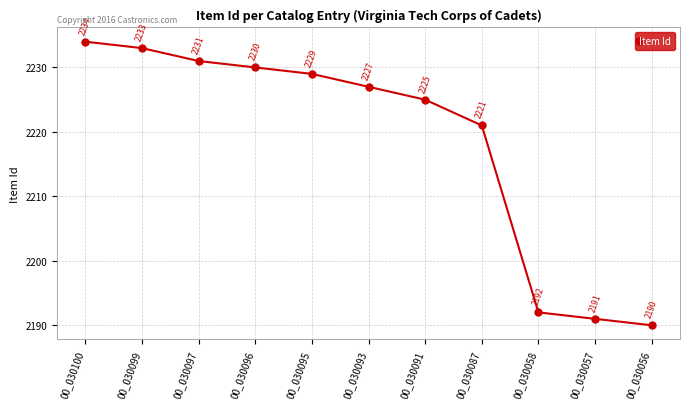

True or false: the data shows 2190 at 00_030056.

True